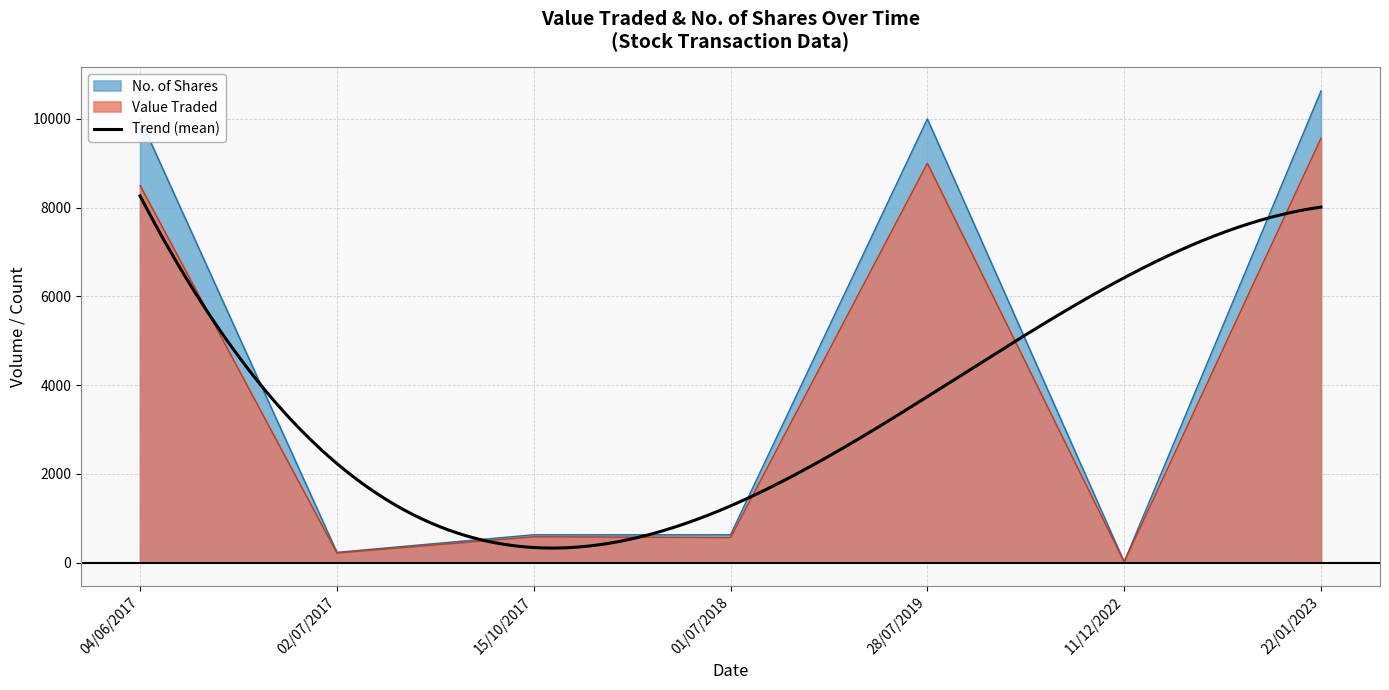

The Value Traded series shows 12437 at 22/01/2023. True or false?

False